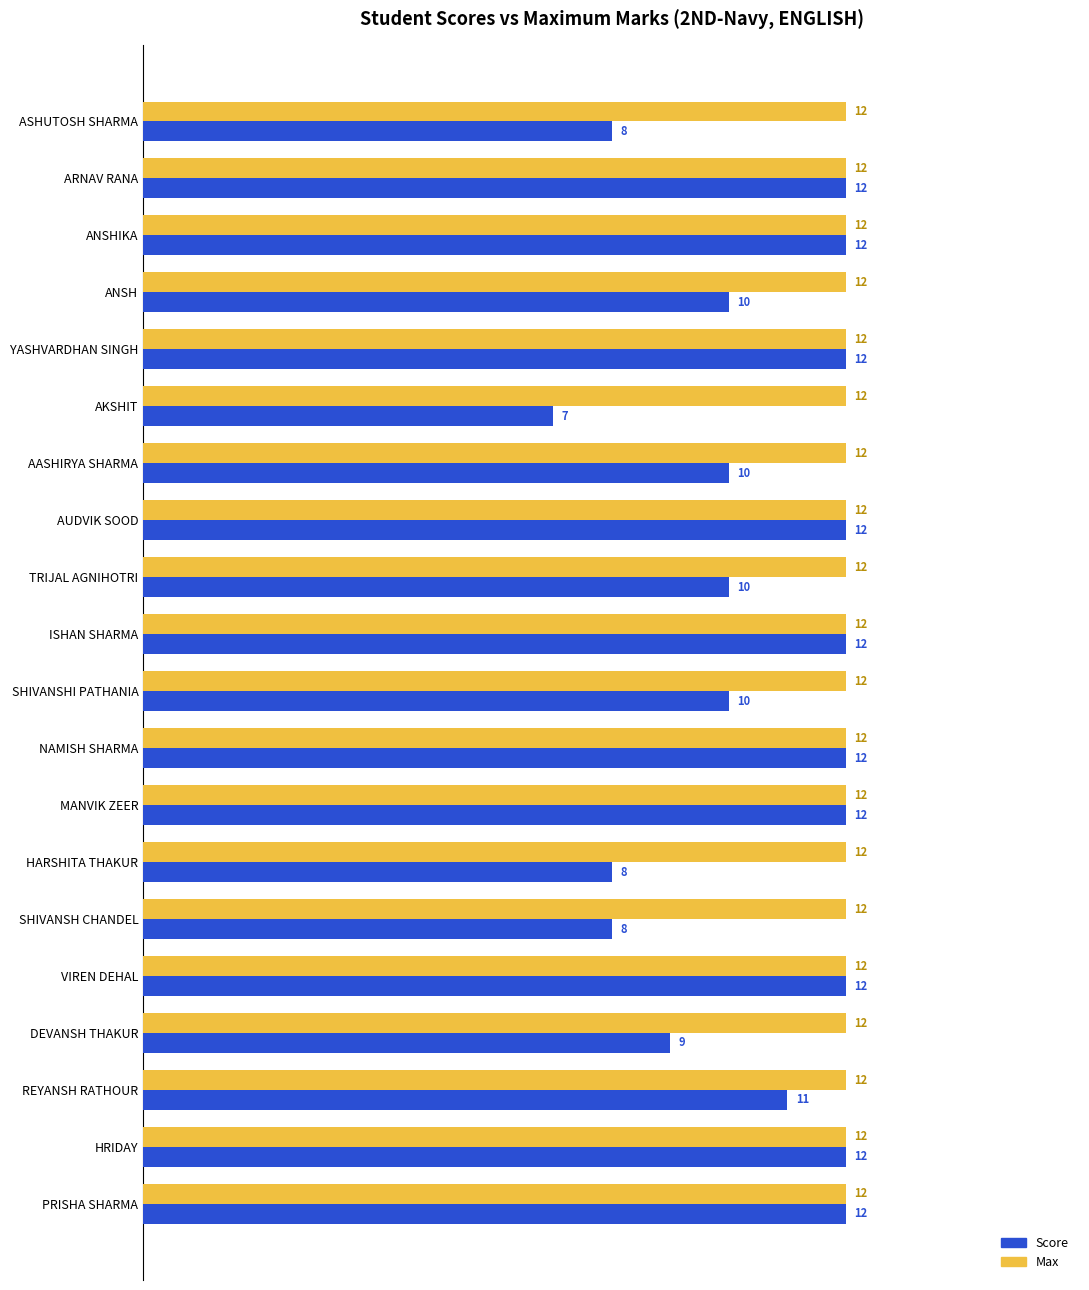

The Max series shows 12 at SHIVANSHI PATHANIA. True or false?

True